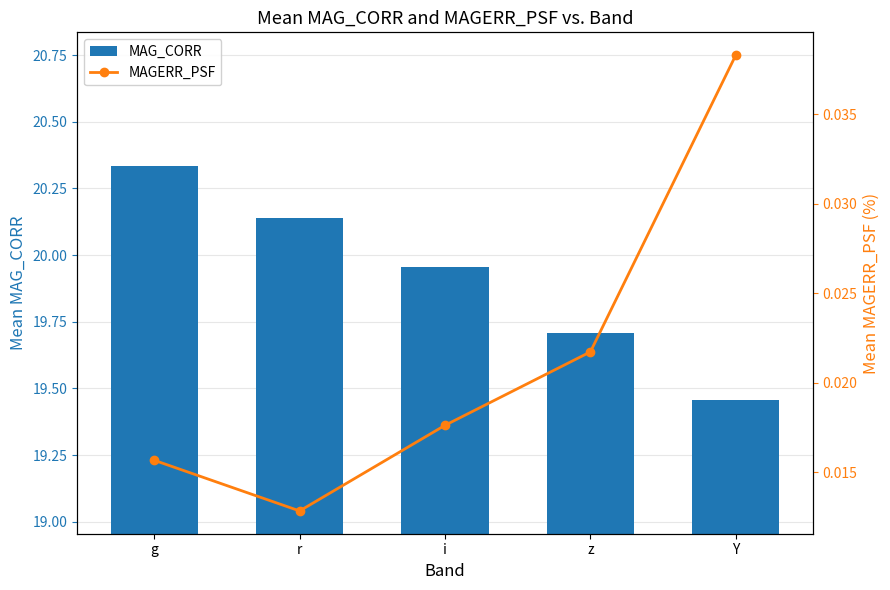

Reading left to right, list all the values displayed in this chart.

MAG_CORR: g=20.3	r=20.1	i=20.0	z=19.7	Y=19.5
MAGERR_PSF: g=0.0	r=0.0	i=0.0	z=0.0	Y=0.0